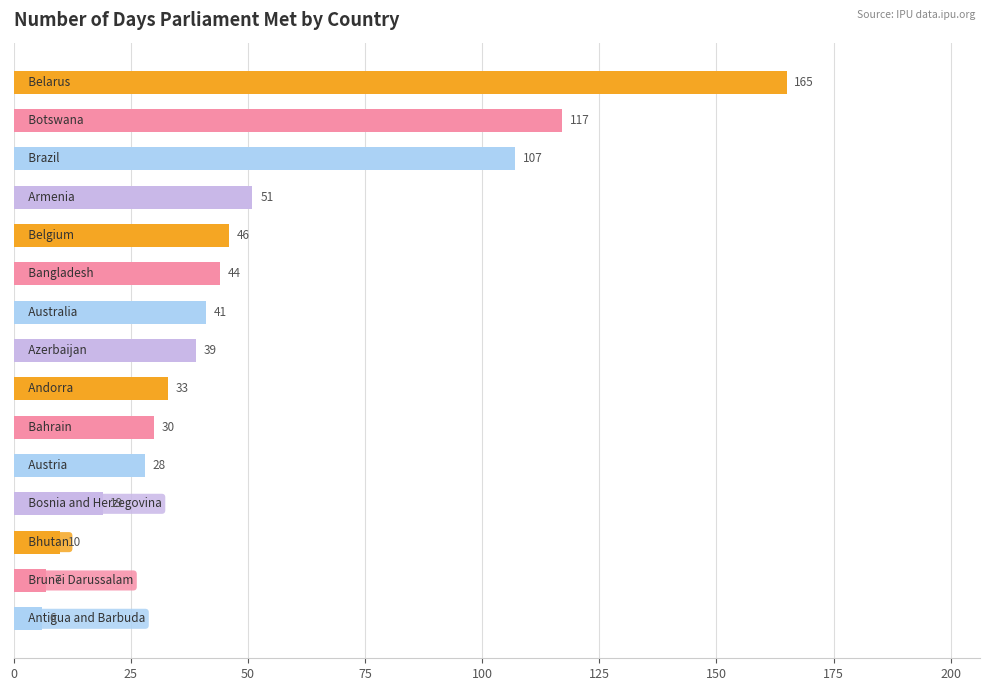

What is the value of the 7th bar from the top?

41